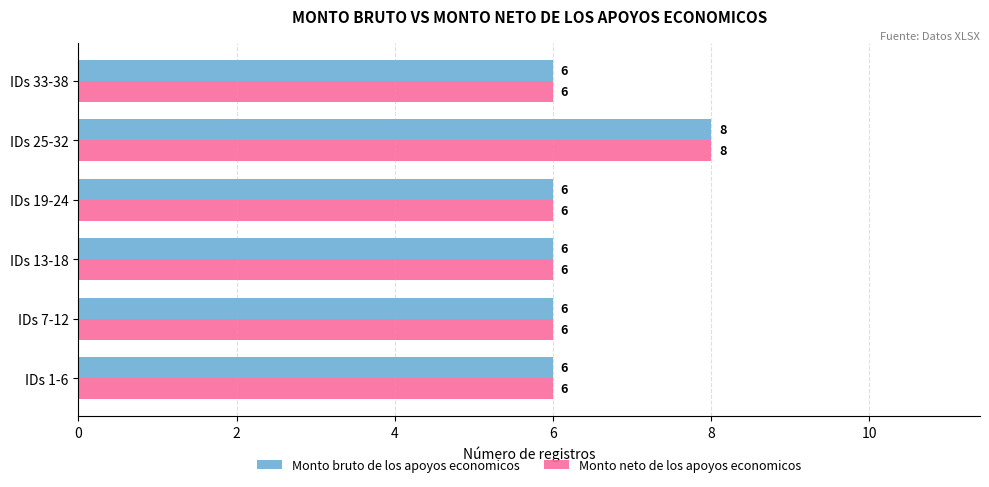

What is the sum of the Monto bruto de los apoyos economicos values at IDs 33-38 and IDs 19-24?

12